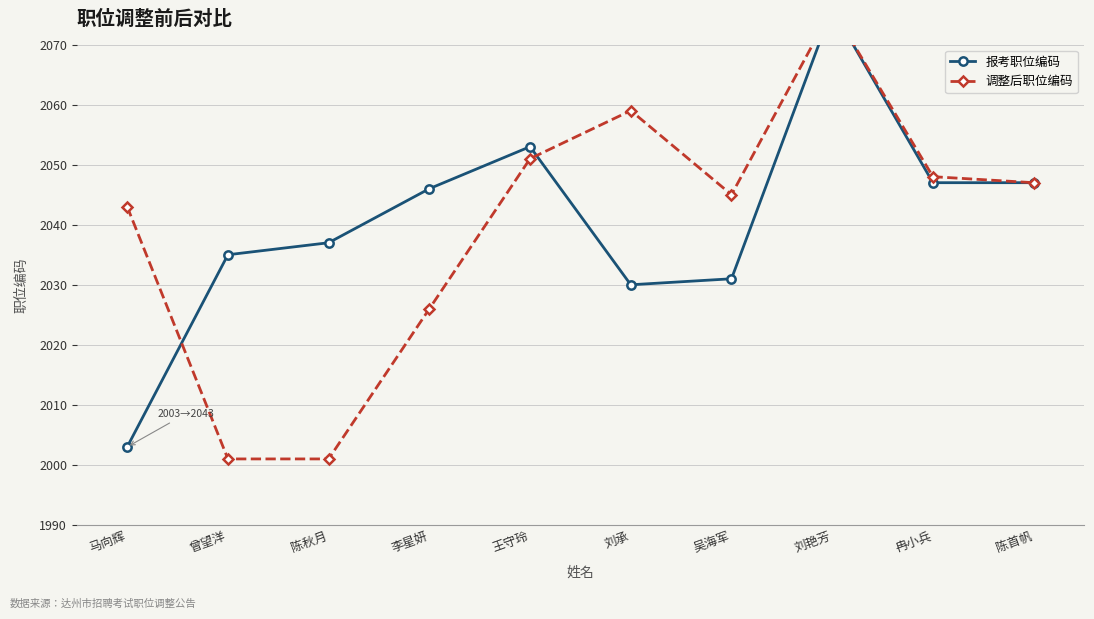

Rank the series by their average value, from lowest to highest.

调整后职位编码, 报考职位编码